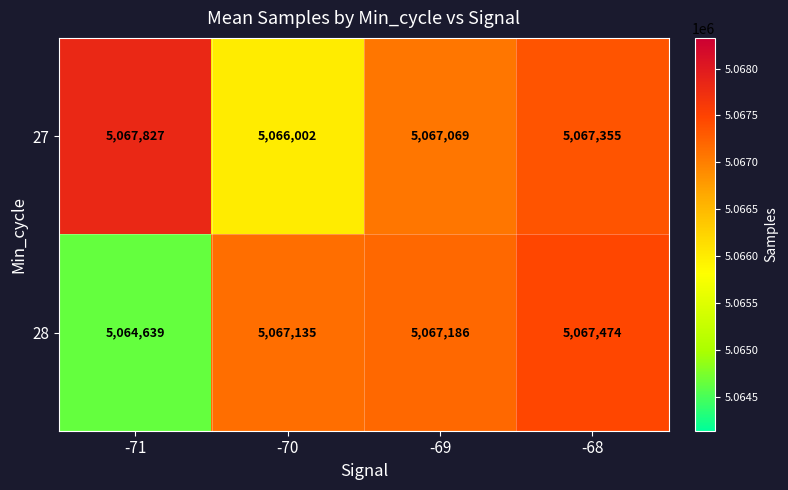

Reading right to left, extract all data points from this chart.

27: -68=5067355	-69=5067069	-70=5066002	-71=5067827
28: -68=5067474	-69=5067186	-70=5067135	-71=5064639